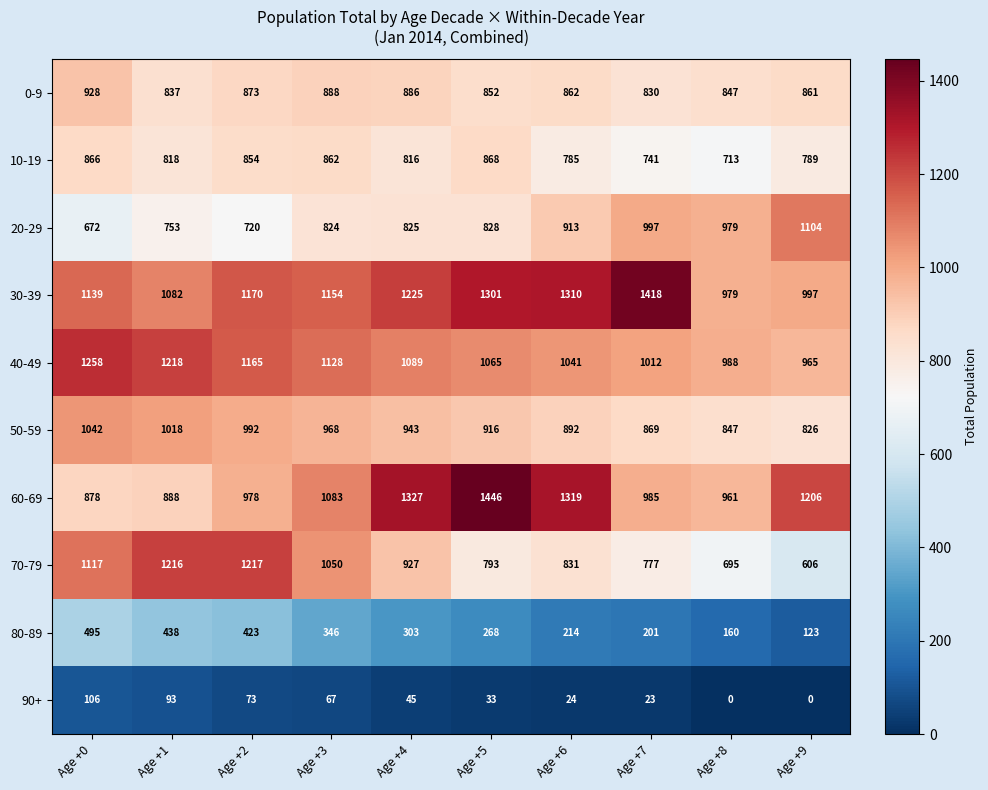

Rank the series by their maximum value, from lowest to highest.

90+, 80-89, 10-19, 0-9, 50-59, 20-29, 70-79, 40-49, 30-39, 60-69